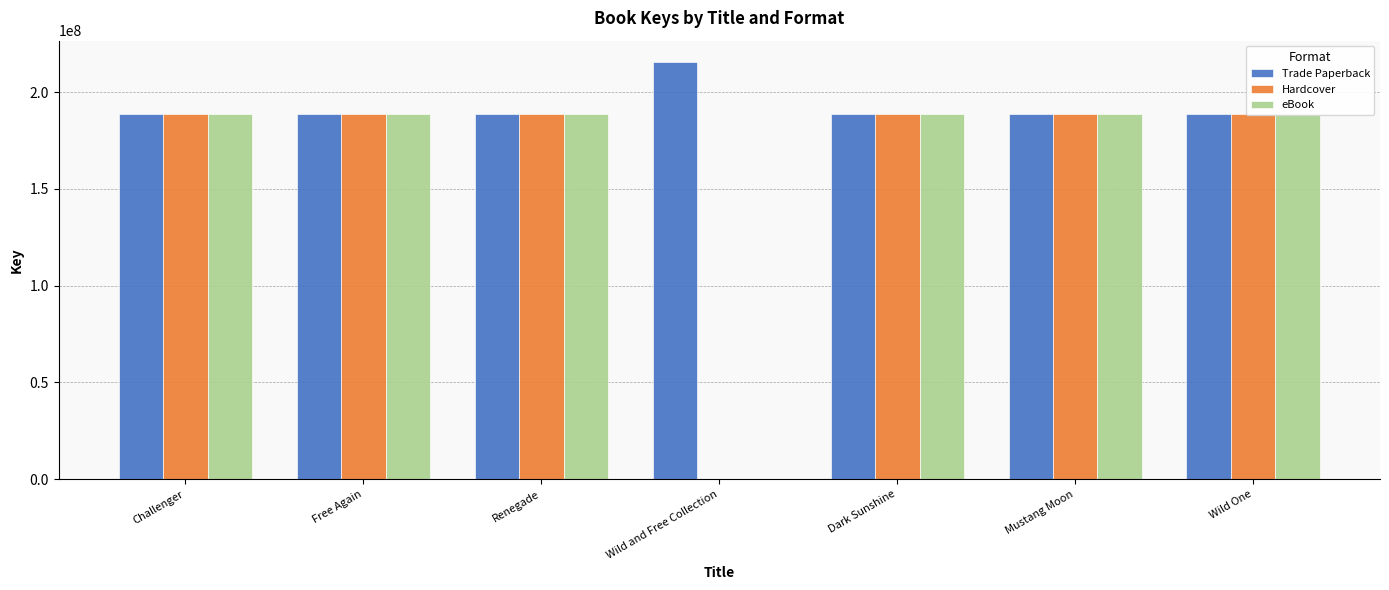

What is the sum of the Trade Paperback values at Dark Sunshine and Wild and Free Collection?

404640460